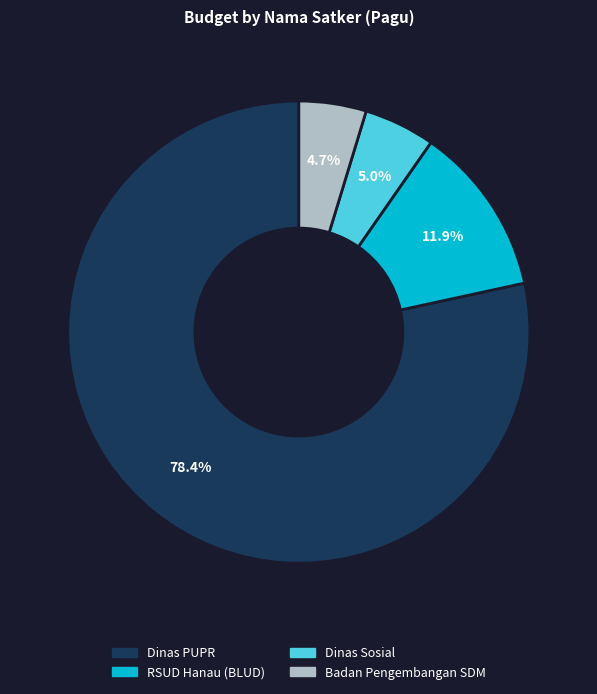

How many segments does this pie chart have?

4